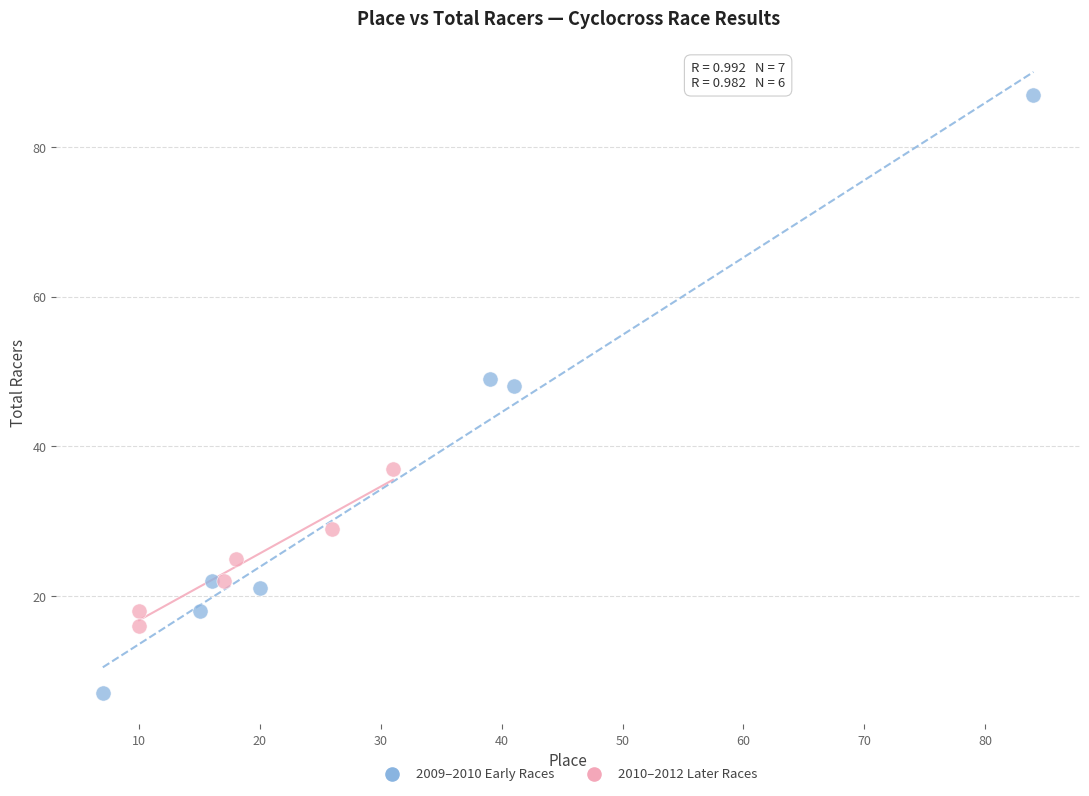

Which series reaches the minimum Y coordinate?

2009–2010 Early Races